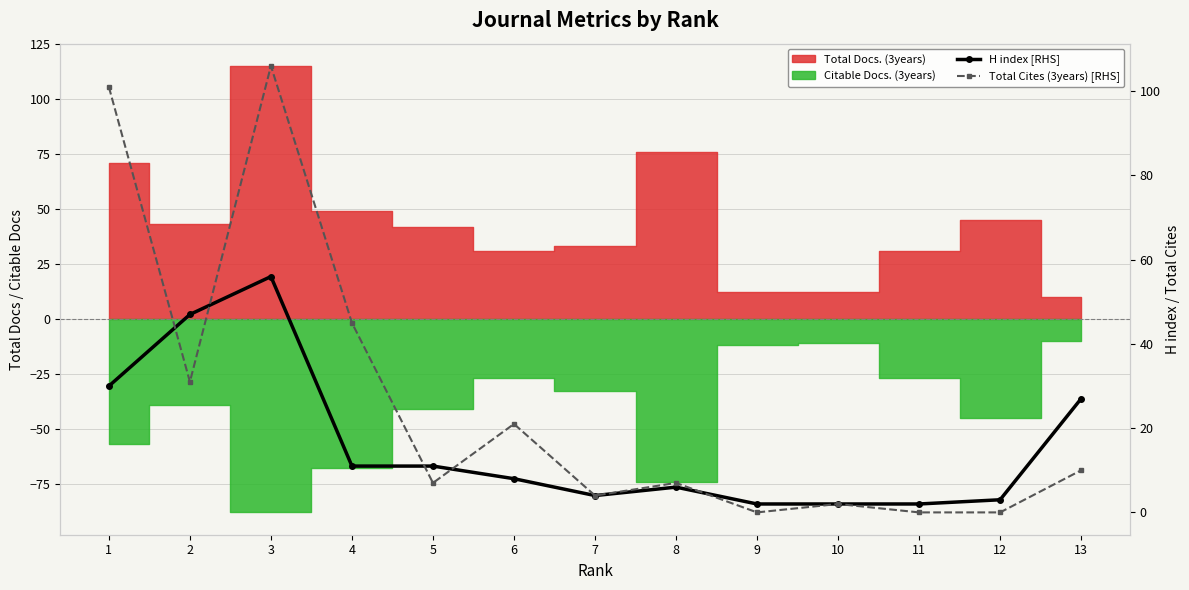

The Total Cites (3years) [RHS] series shows 101 at 1. True or false?

True